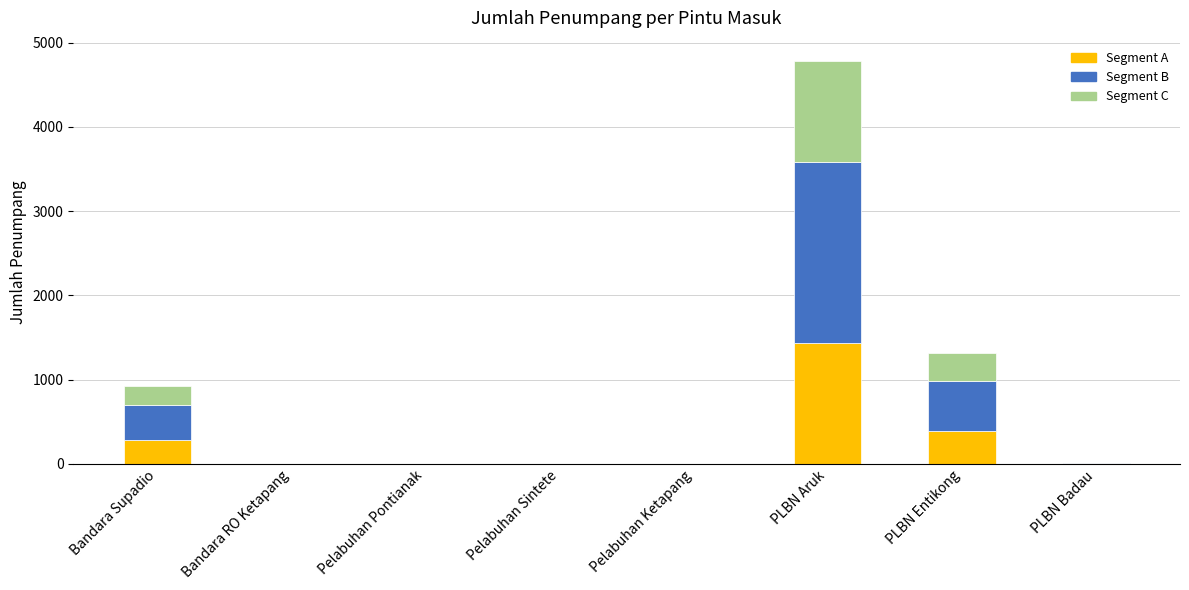

The value of Segment A at PLBN Aruk is 724.5. True or false?

False